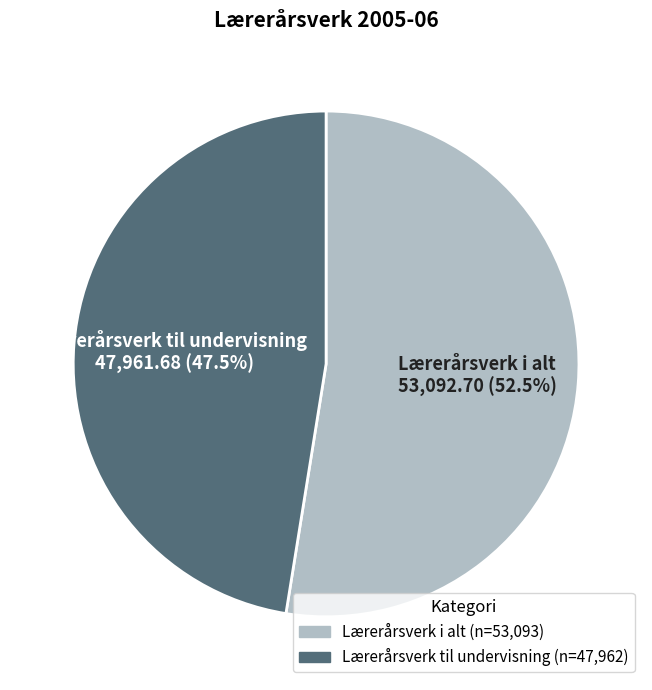

Which category accounts for the majority?

Lærerårsverk i alt